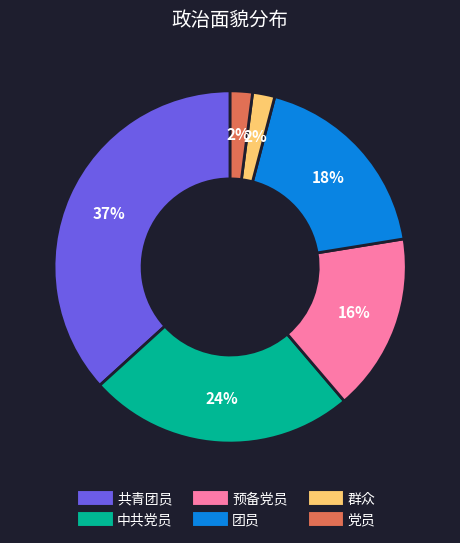

How many segments does this pie chart have?

6